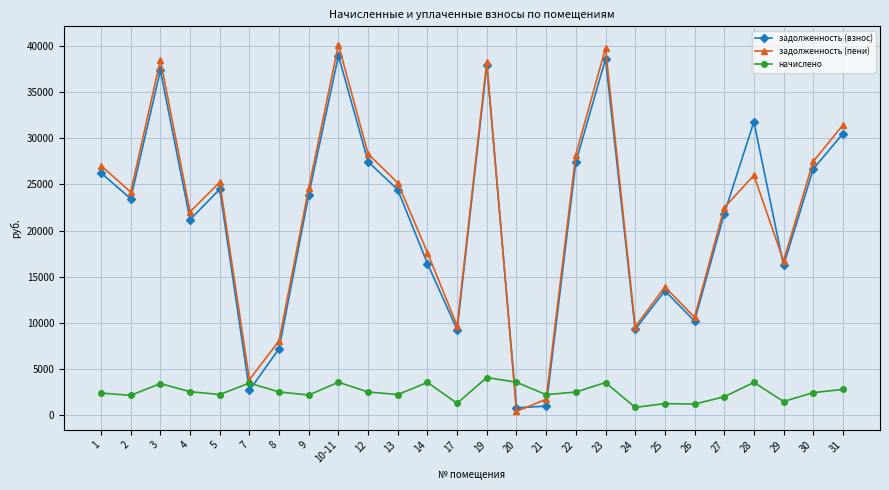

What is the value of the начислено point at the 18th from the left?

3543.3